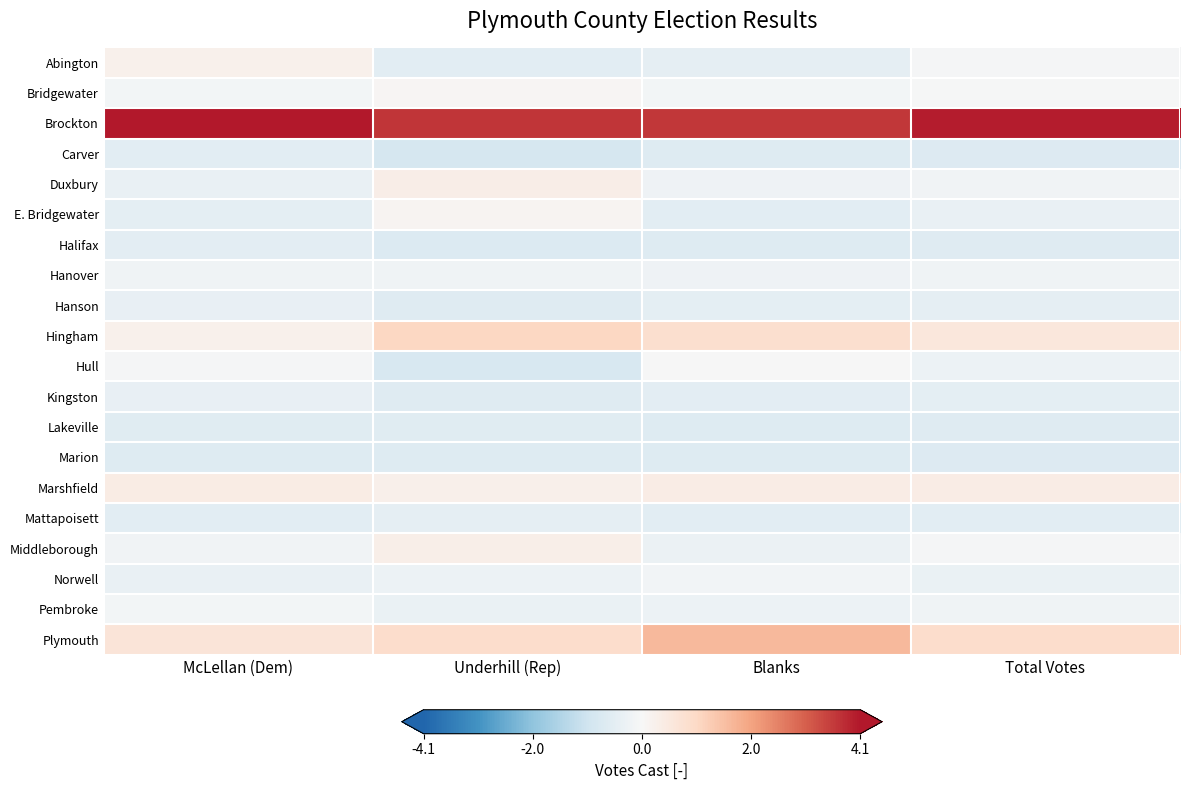

At how many categories does at least one series exceed 1?

4